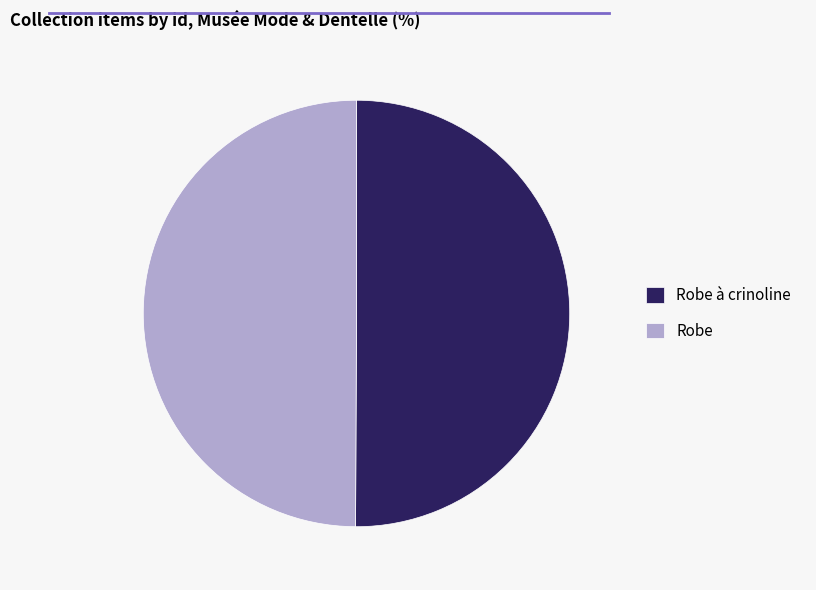

Do Robe and Robe à crinoline together represent more than half of the pie?

Yes